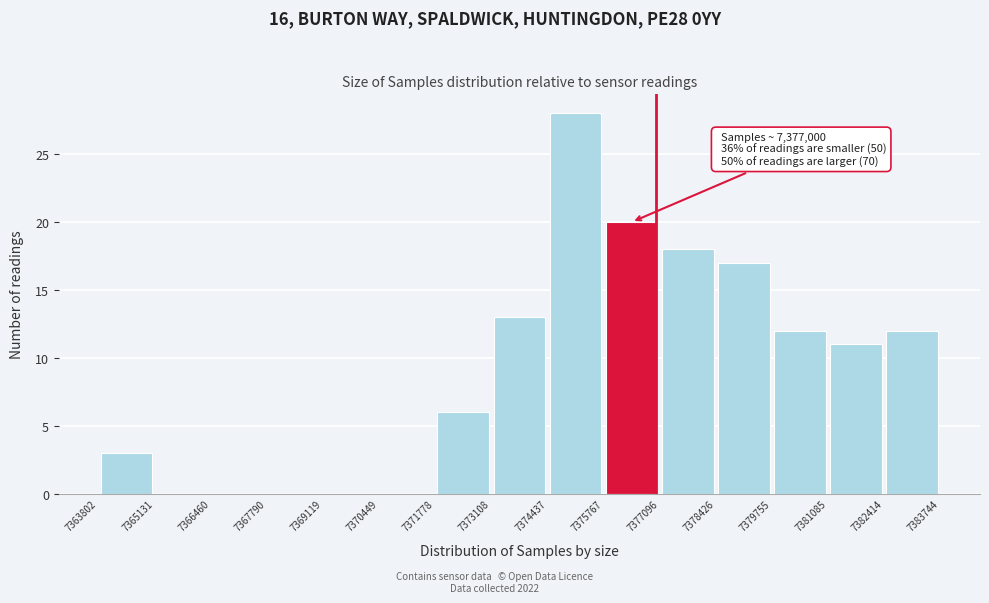

Over which range of the x-axis is the bar tallest?

7374437 to 7375767